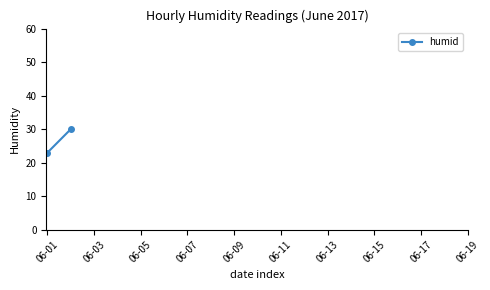

What is the sum of the values at 06-03 and 06-01?

53